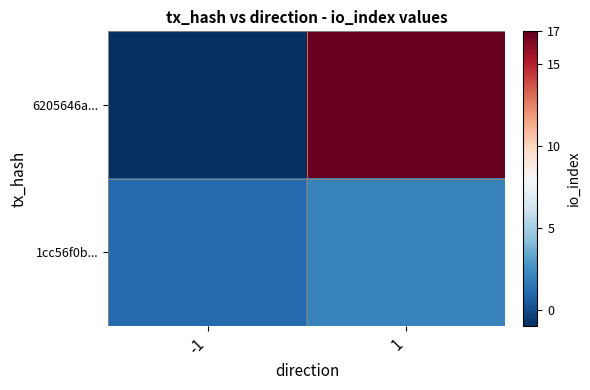

Reading right to left, what are all the values shown in this chart?

6205646a...: 1=17	-1=-1
1cc56f0b...: 1=2	-1=1